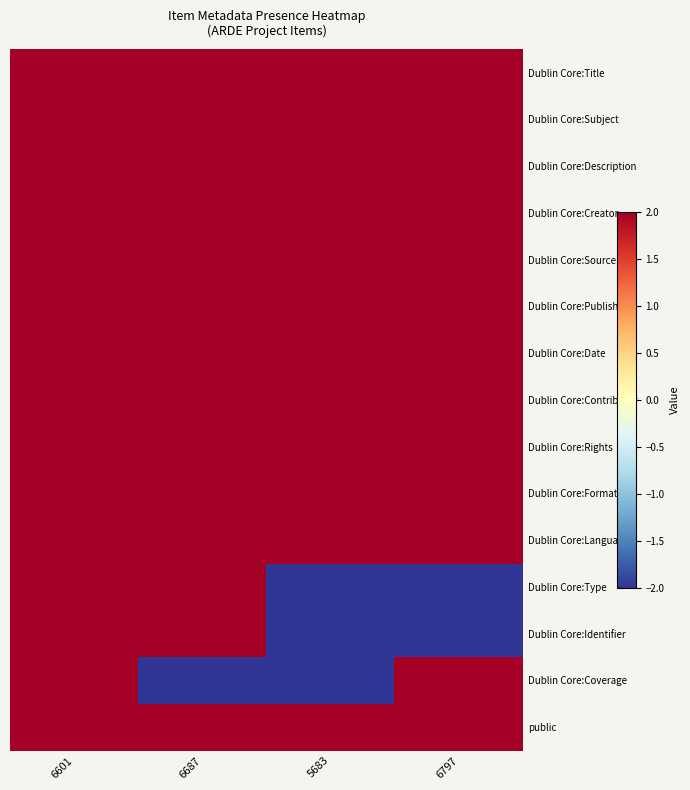

Reading right to left, what are all the values shown in this chart?

Dublin Core:Title: 6797=2	5683=2	6687=2	6601=2
Dublin Core:Subject: 6797=2	5683=2	6687=2	6601=2
Dublin Core:Description: 6797=2	5683=2	6687=2	6601=2
Dublin Core:Creator: 6797=2	5683=2	6687=2	6601=2
Dublin Core:Source: 6797=2	5683=2	6687=2	6601=2
Dublin Core:Publisher: 6797=2	5683=2	6687=2	6601=2
Dublin Core:Date: 6797=2	5683=2	6687=2	6601=2
Dublin Core:Contributor: 6797=2	5683=2	6687=2	6601=2
Dublin Core:Rights: 6797=2	5683=2	6687=2	6601=2
Dublin Core:Format: 6797=2	5683=2	6687=2	6601=2
Dublin Core:Language: 6797=2	5683=2	6687=2	6601=2
Dublin Core:Type: 6797=-2	5683=-2	6687=2	6601=2
Dublin Core:Identifier: 6797=-2	5683=-2	6687=2	6601=2
Dublin Core:Coverage: 6797=2	5683=-2	6687=-2	6601=2
public: 6797=2	5683=2	6687=2	6601=2